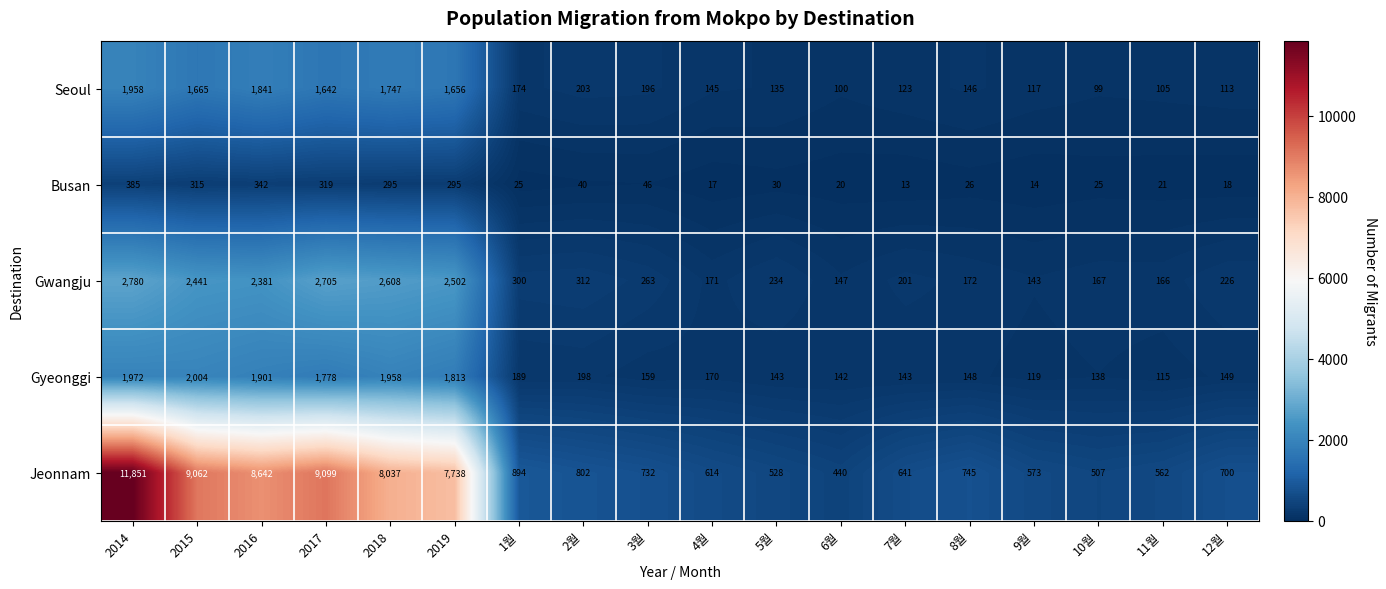

What is the minimum value shown in the chart?

13